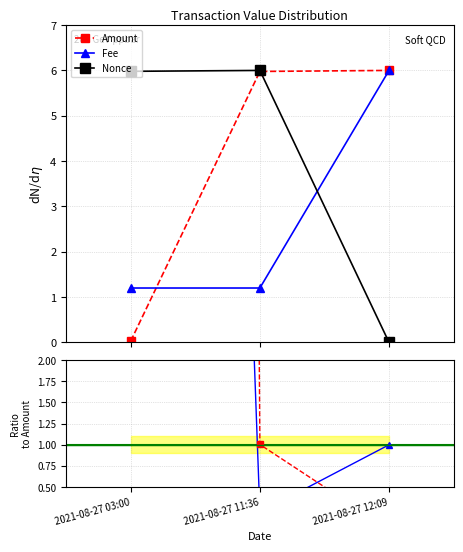

List the labels in order of Amount value, smallest first.

2021-08-27 03:00, 2021-08-27 11:36, 2021-08-27 12:09